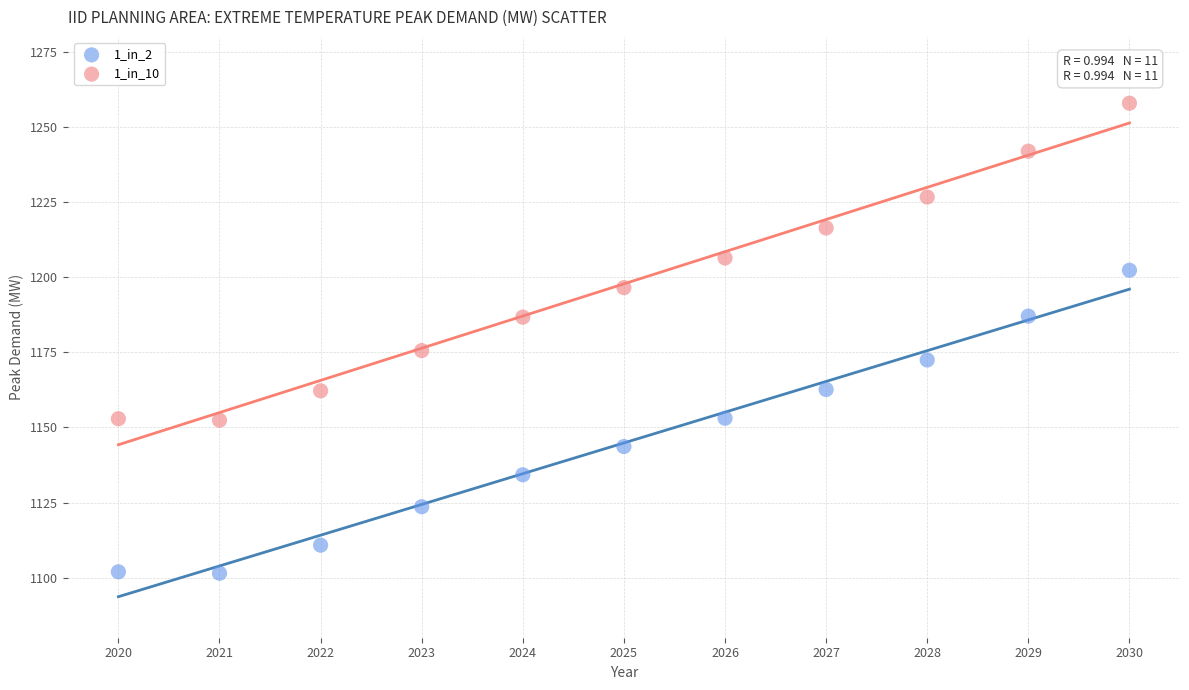

Which series contains the lowest Y value?

1_in_2